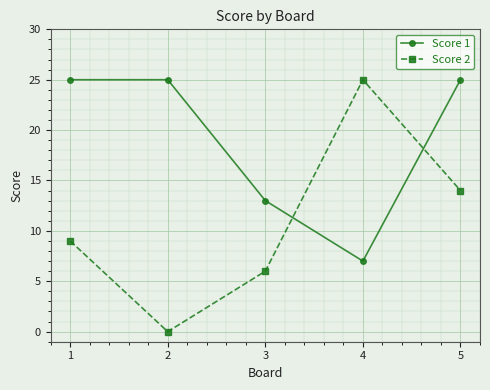

Which series has the largest range (max minus min)?

Score 2